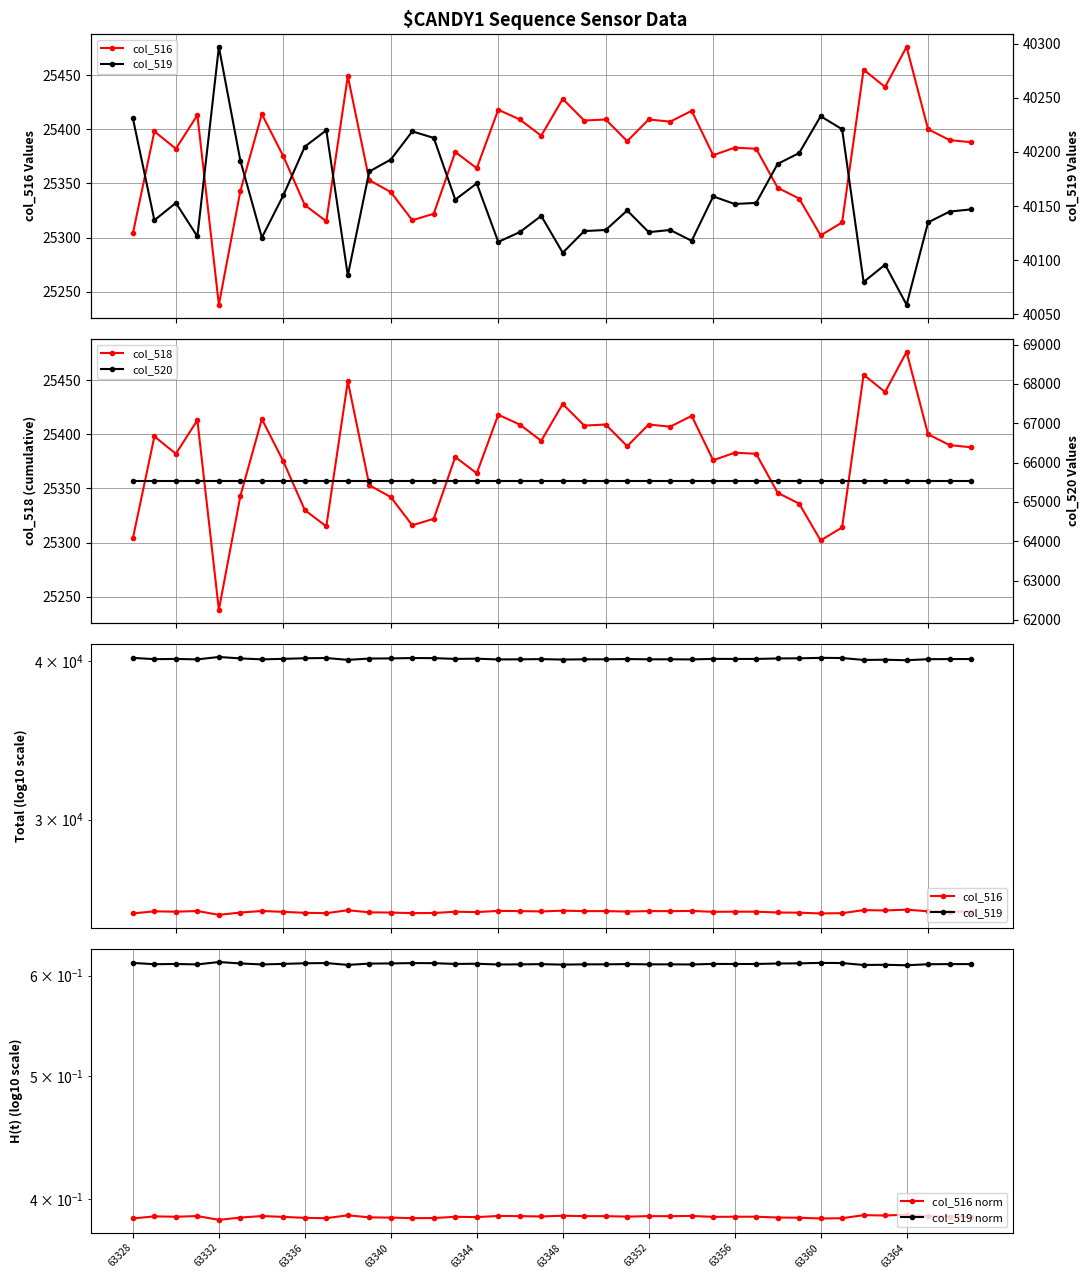

Reading right to left, transcribe all the data shown in this chart.

col_516: 25388.0	25390.0	25400.0	25476.0	25439.0	25455.0	25314.0	25302.0	25336.0	25346.0	25382.0	25383.0	25376.0	25417.0	25407.0	25409.0	25389.0	25409.0	25408.0	25428.0	25394.0	25409.0	25418.0	25364.0	25379.0	25322.0	25316.0	25342.0	25353.0	25449.0	25315.0	25330.0	25375.0	25414.0	25343.0	25238.0	25413.0	25382.0	25398.0	25304.0
col_518: 25388.0	25390.0	25400.0	25476.0	25439.0	25455.0	25314.0	25302.0	25336.0	25346.0	25382.0	25383.0	25376.0	25417.0	25407.0	25409.0	25389.0	25409.0	25408.0	25428.0	25394.0	25409.0	25418.0	25364.0	25379.0	25322.0	25316.0	25342.0	25353.0	25449.0	25315.0	25330.0	25375.0	25414.0	25343.0	25238.0	25413.0	25382.0	25398.0	25304.0
col_519: 40147.0	40145.0	40135.0	40059.0	40096.0	40080.0	40221.0	40233.0	40199.0	40189.0	40153.0	40152.0	40159.0	40118.0	40128.0	40126.0	40146.0	40128.0	40127.0	40107.0	40141.0	40126.0	40117.0	40171.0	40156.0	40213.0	40219.0	40193.0	40182.0	40086.0	40220.0	40205.0	40160.0	40121.0	40192.0	40297.0	40122.0	40153.0	40137.0	40231.0
col_516 / col_520: 0.4	0.4	0.4	0.4	0.4	0.4	0.4	0.4	0.4	0.4	0.4	0.4	0.4	0.4	0.4	0.4	0.4	0.4	0.4	0.4	0.4	0.4	0.4	0.4	0.4	0.4	0.4	0.4	0.4	0.4	0.4	0.4	0.4	0.4	0.4	0.4	0.4	0.4	0.4	0.4
col_519 / col_520: 0.6	0.6	0.6	0.6	0.6	0.6	0.6	0.6	0.6	0.6	0.6	0.6	0.6	0.6	0.6	0.6	0.6	0.6	0.6	0.6	0.6	0.6	0.6	0.6	0.6	0.6	0.6	0.6	0.6	0.6	0.6	0.6	0.6	0.6	0.6	0.6	0.6	0.6	0.6	0.6
col_520: 65535.0	65535.0	65535.0	65535.0	65535.0	65535.0	65535.0	65535.0	65535.0	65535.0	65535.0	65535.0	65535.0	65535.0	65535.0	65535.0	65535.0	65535.0	65535.0	65535.0	65535.0	65535.0	65535.0	65535.0	65535.0	65535.0	65535.0	65535.0	65535.0	65535.0	65535.0	65535.0	65535.0	65535.0	65535.0	65535.0	65535.0	65535.0	65535.0	65535.0